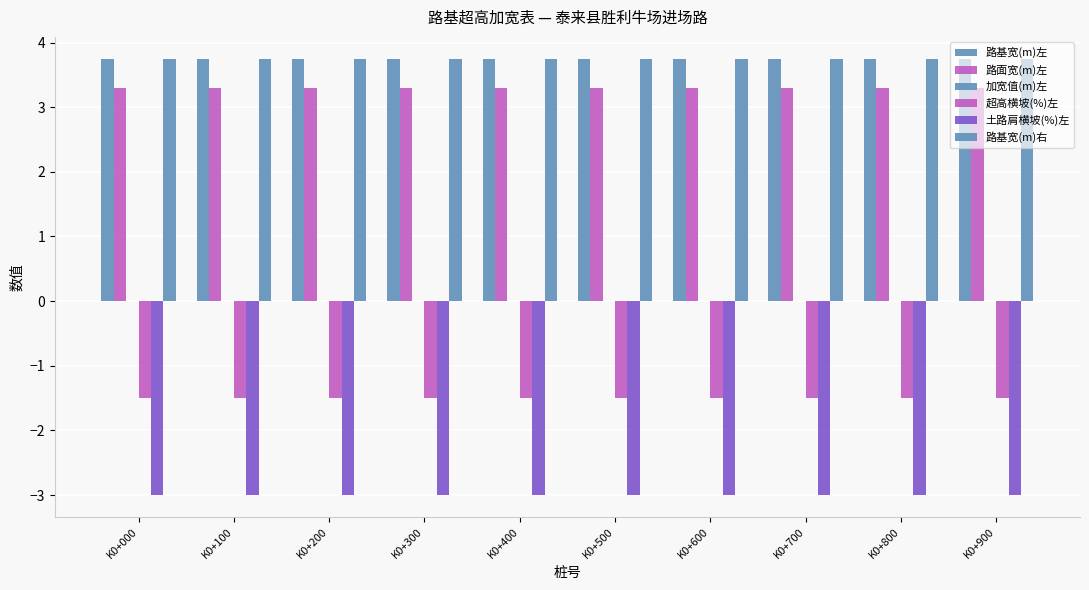

How many bars are there in total?

50